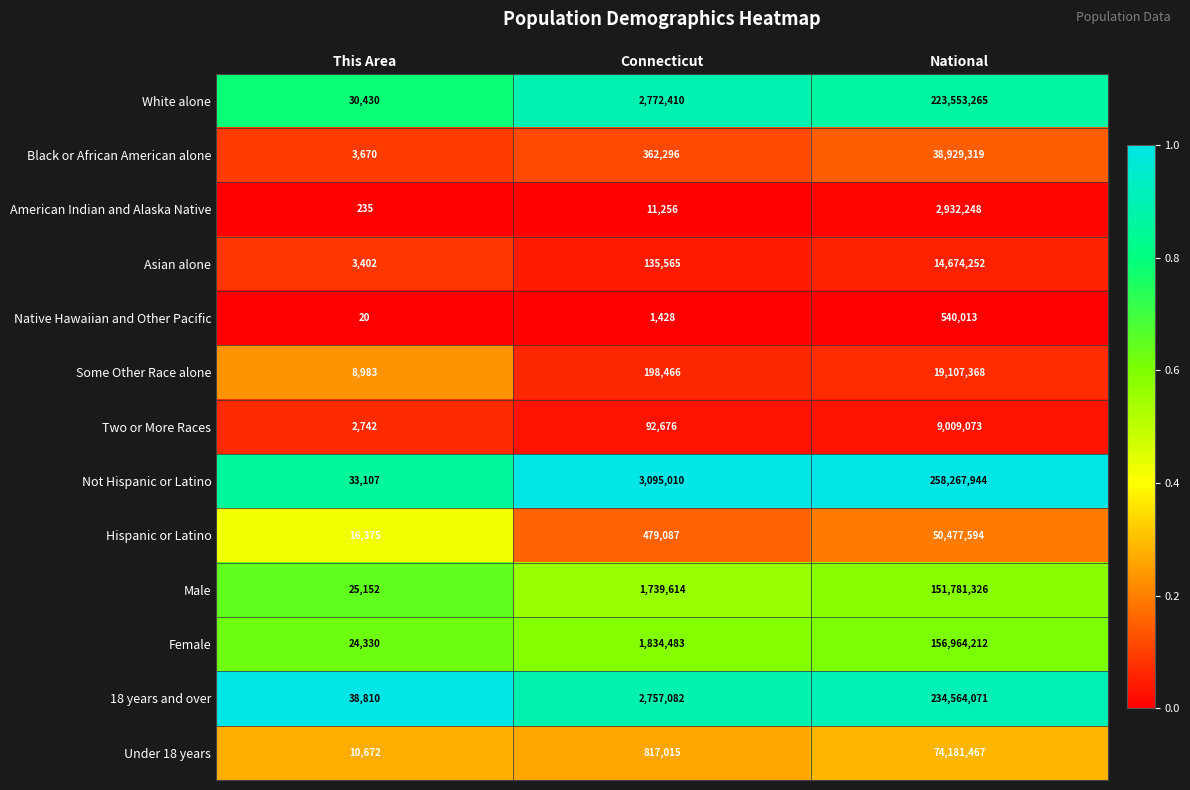

Read the Female value at This Area, to the nearest 100.

24300